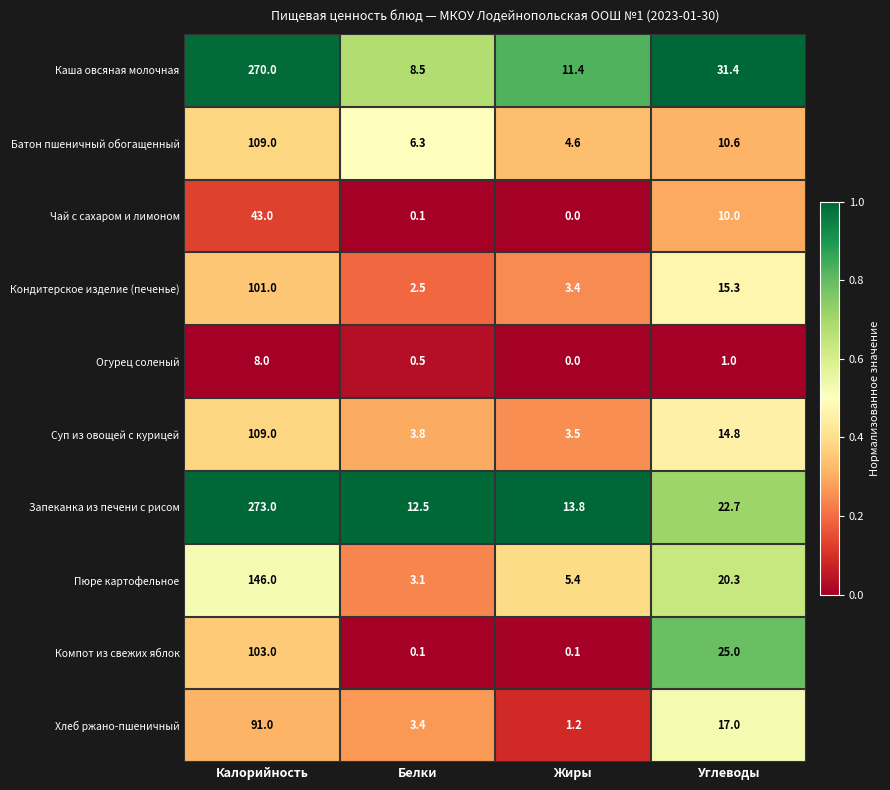

Is it true that Каша овсяная молочная equals 11.4 at Жиры?

True